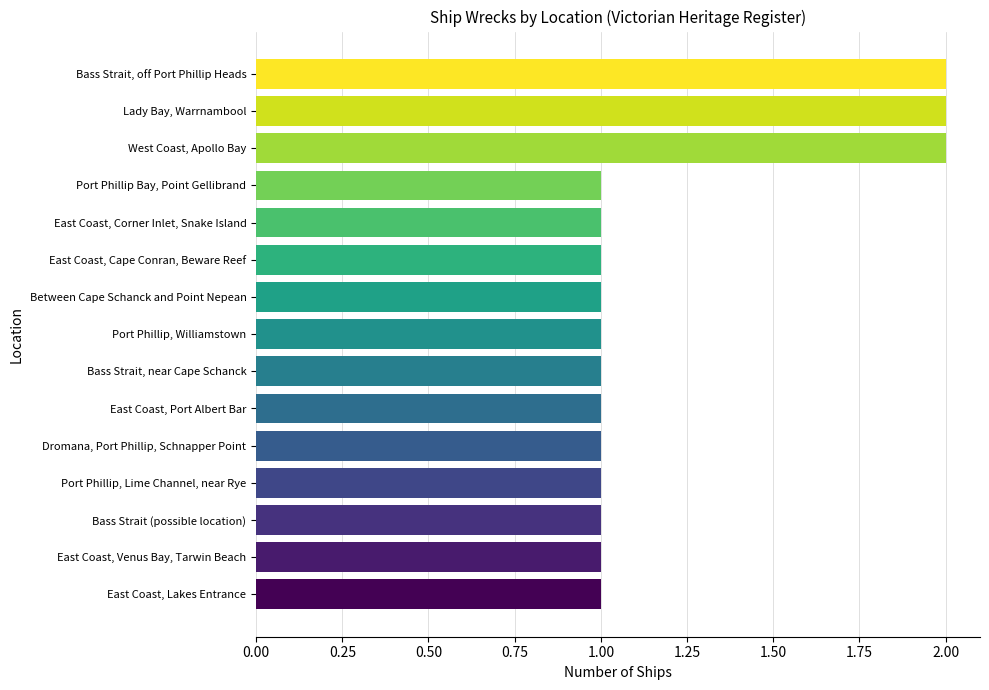

What is the minimum value shown in the chart?

1